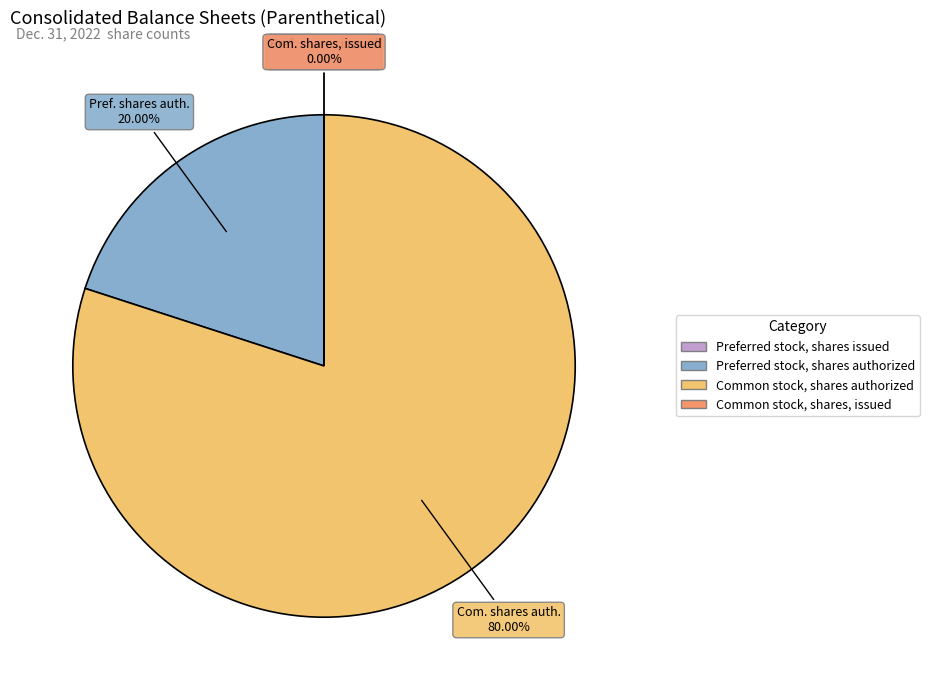

What percentage is the Preferred stock, shares authorized slice, to the nearest percent?

20%